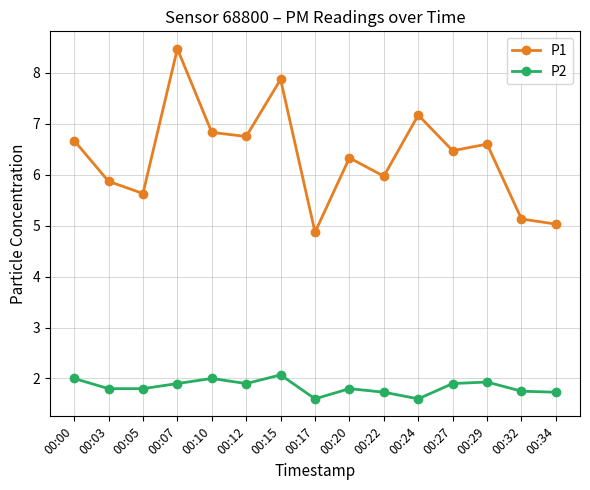

True or false: P2 and P1 intersect in this chart.

False